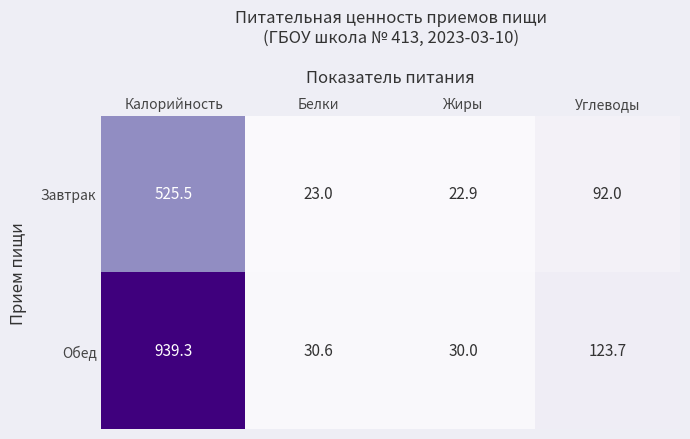

Reading right to left, transcribe all the data shown in this chart.

Завтрак: 92.0	22.9	23.0	525.5
Обед: 123.7	30.0	30.6	939.3